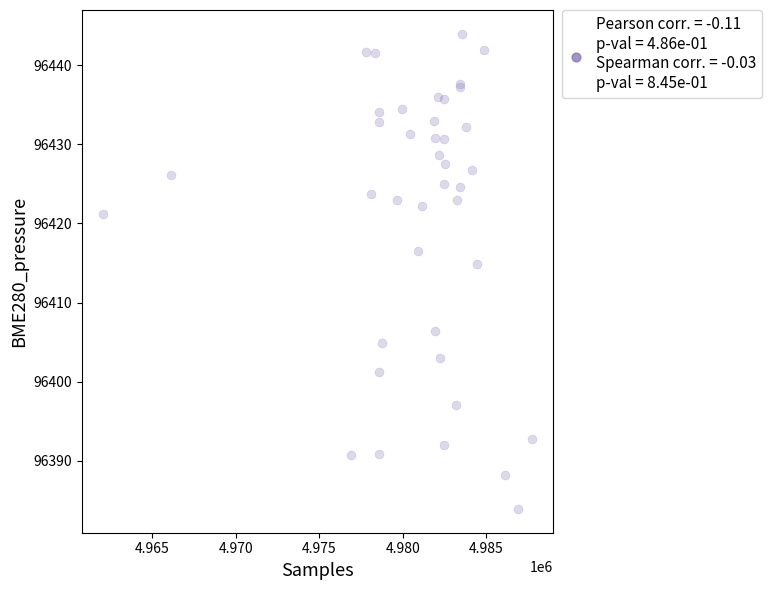

What Y value in the scatter plot is closest to 96413?

96414.9